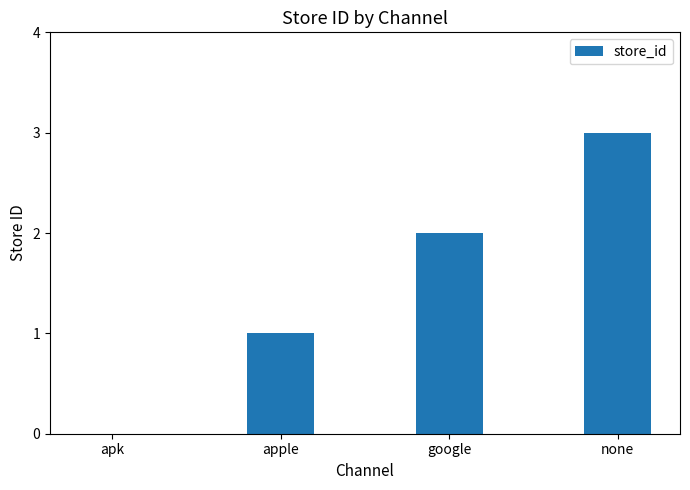

Between google and apple, which is larger?

google